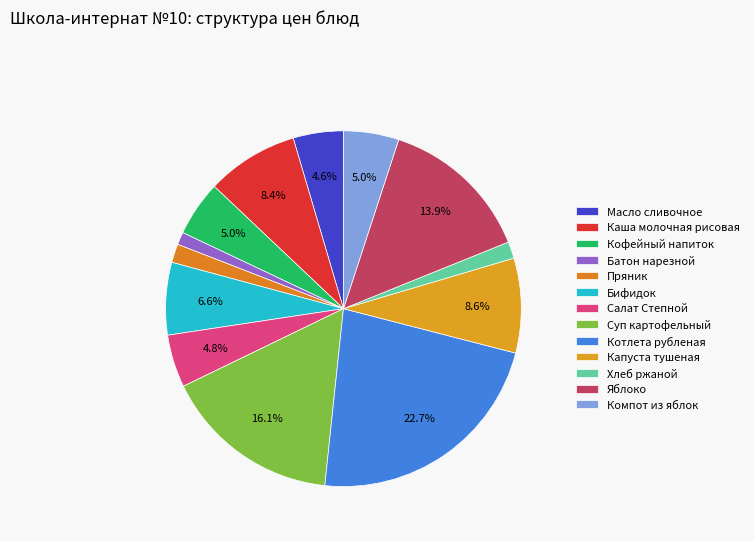

Is there a majority slice in this chart?

No